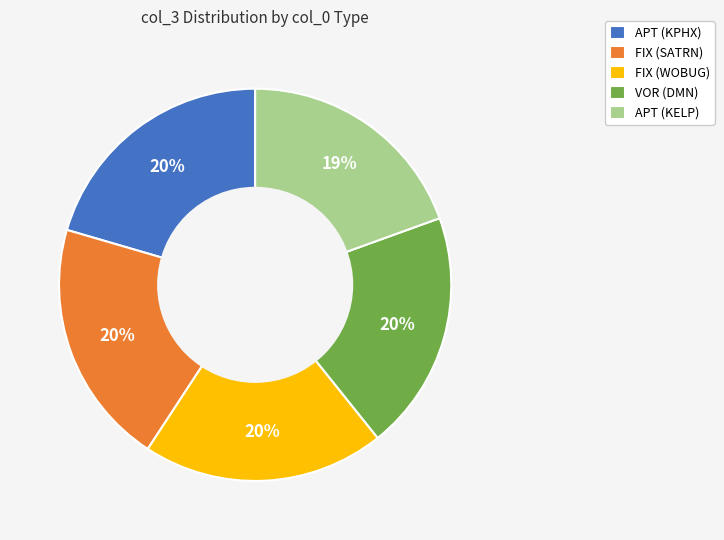

Does any single category account for the majority?

No